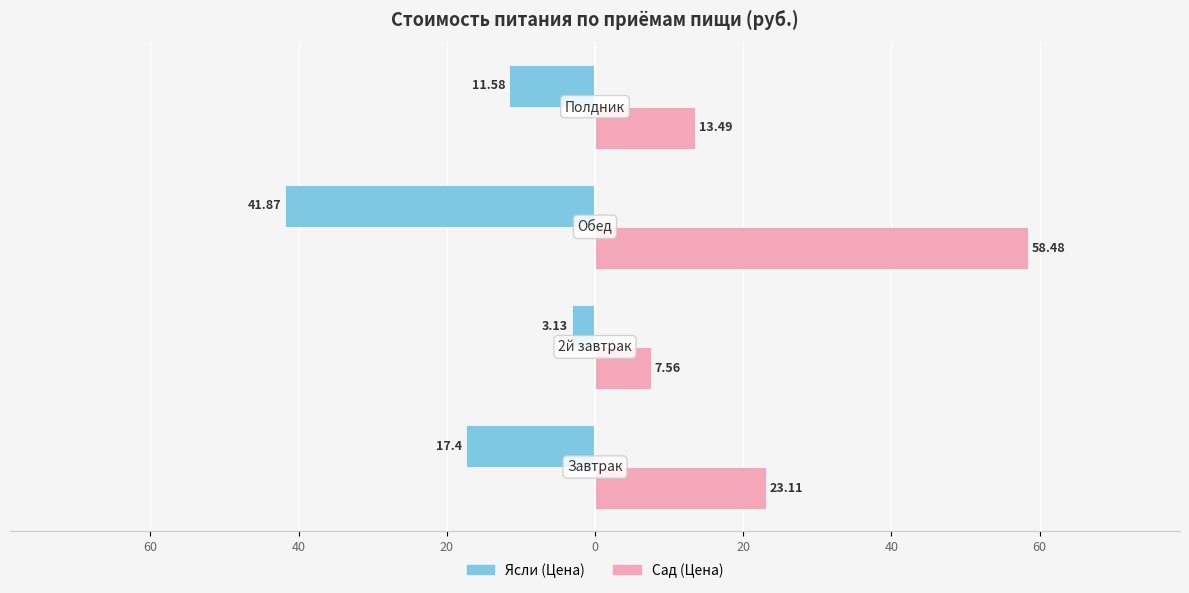

What are all the series names shown in the legend?

Ясли (Цена), Сад (Цена)